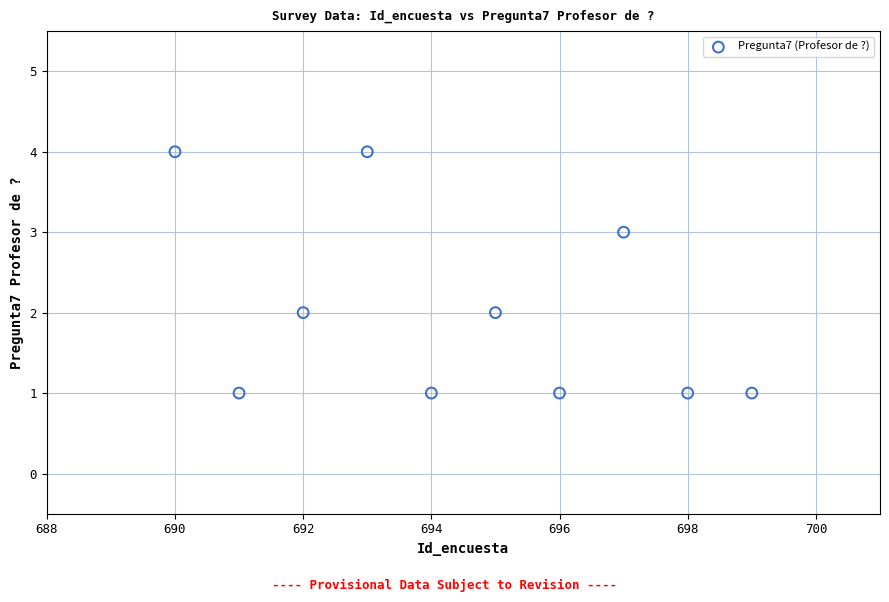

What is the range of Y values (max minus min)?

3